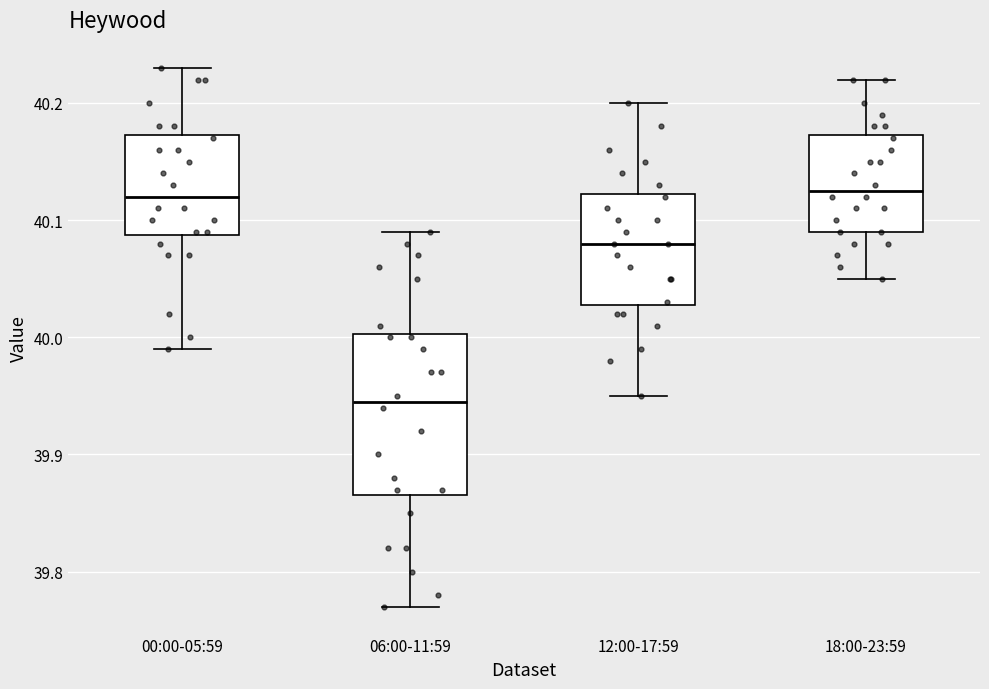

Reading left to right, transcribe this box plot: for each box, give where its median line is, the range the box spans, and where its two whiskers end, as read against the y-axis. The values are not printed on the chart, so give them approximately, as read against the axis.

00:00-05:59: median 40.12, box 40.09 to 40.17, whiskers 39.99 to 40.23
06:00-11:59: median 39.95, box 39.87 to 40.00, whiskers 39.77 to 40.09
12:00-17:59: median 40.08, box 40.03 to 40.12, whiskers 39.95 to 40.20
18:00-23:59: median 40.13, box 40.09 to 40.17, whiskers 40.05 to 40.22